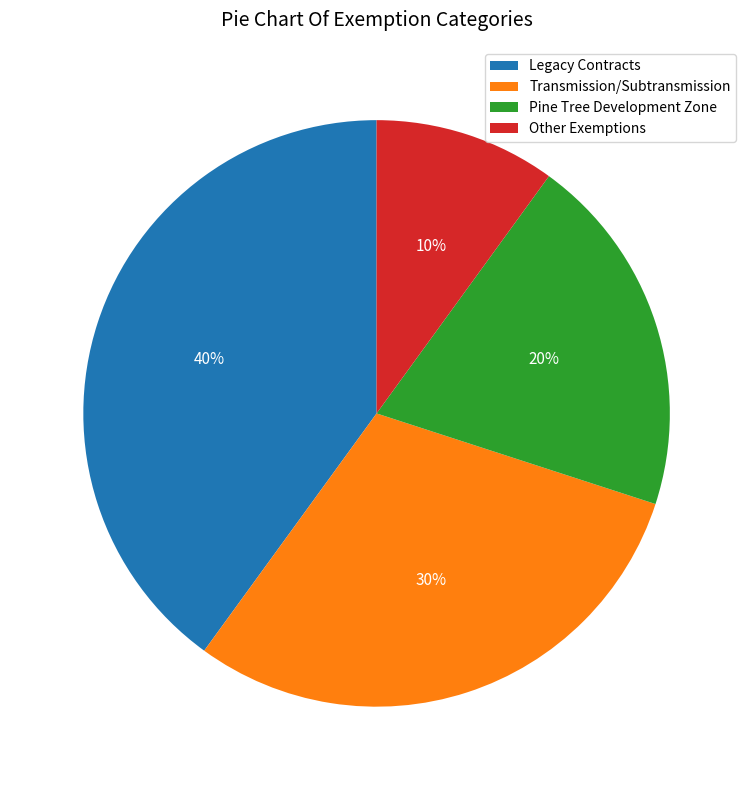

Approximately how many times larger is the value at Transmission/Subtransmission compared to Other Exemptions?

3.0